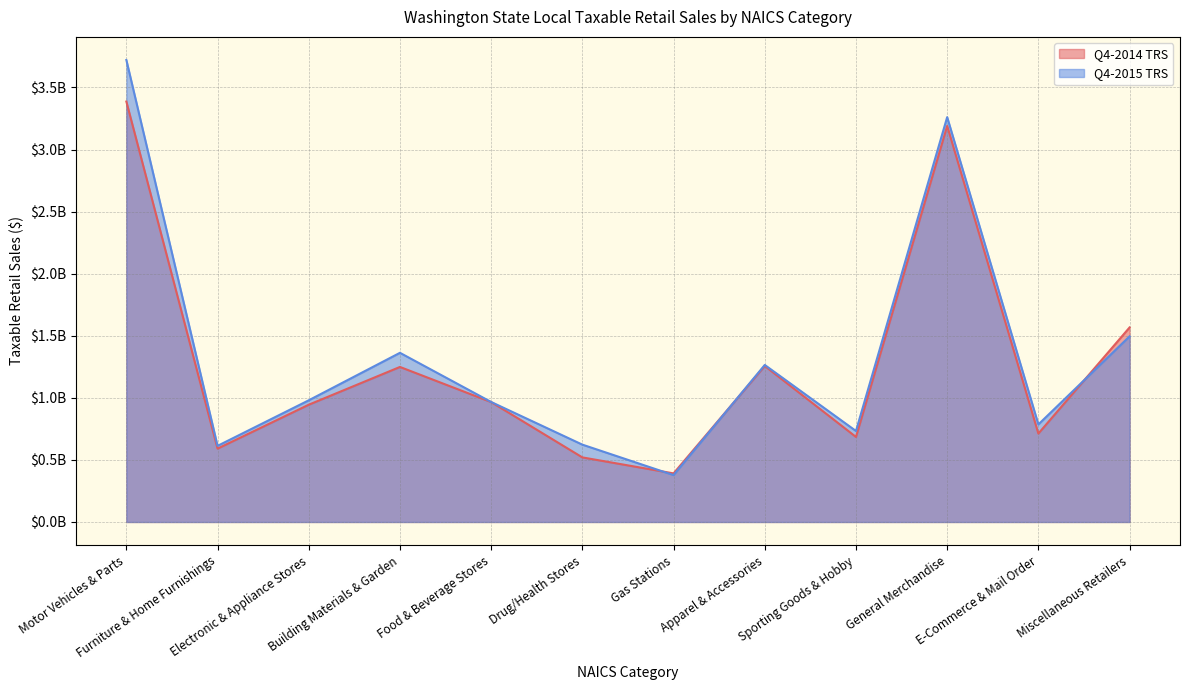

Reading left to right, what are all the values shown in this chart?

Q4-2014 TRS: Motor Vehicles & Parts=3386442769	Furniture & Home Furnishings=590868982	Electronic & Appliance Stores=944522813	Building Materials & Garden=1248654239	Food & Beverage Stores=965627429	Drug/Health Stores=520079377	Gas Stations=391426551	Apparel & Accessories=1256522613	Sporting Goods & Hobby=684862547	General Merchandise=3189936663	E-Commerce & Mail Order=712189691	Miscellaneous Retailers=1566839618
Q4-2015 TRS: Motor Vehicles & Parts=3721007350	Furniture & Home Furnishings=613032709	Electronic & Appliance Stores=980062746	Building Materials & Garden=1362485031	Food & Beverage Stores=966379732	Drug/Health Stores=622943423	Gas Stations=377629884	Apparel & Accessories=1264731538	Sporting Goods & Hobby=732810431	General Merchandise=3260626201	E-Commerce & Mail Order=785772106	Miscellaneous Retailers=1495172475